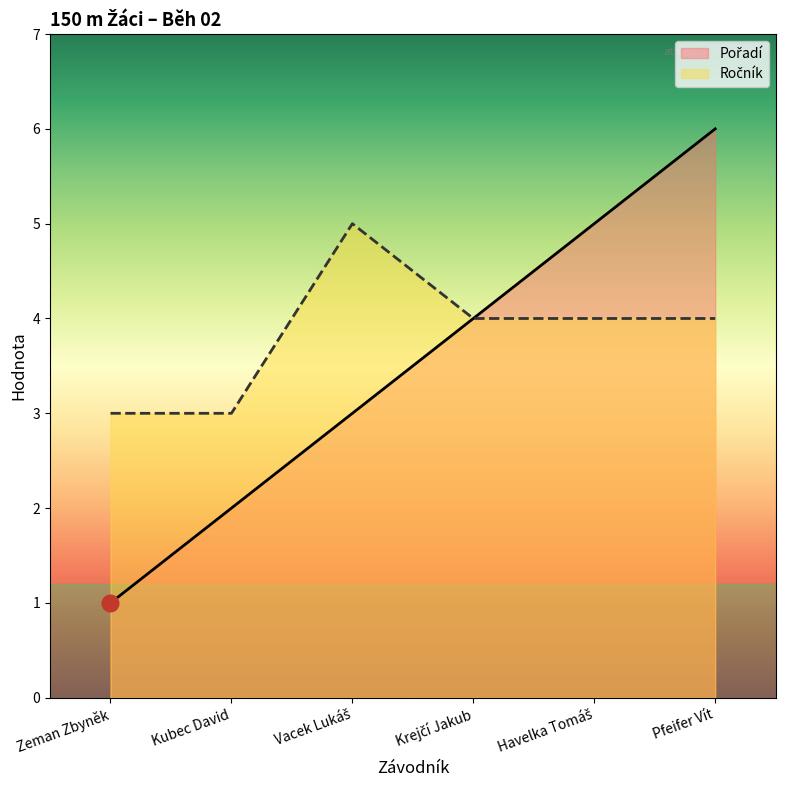

Rank the series at Zeman Zbyněk from lowest to highest value.

Pořadí, Ročník